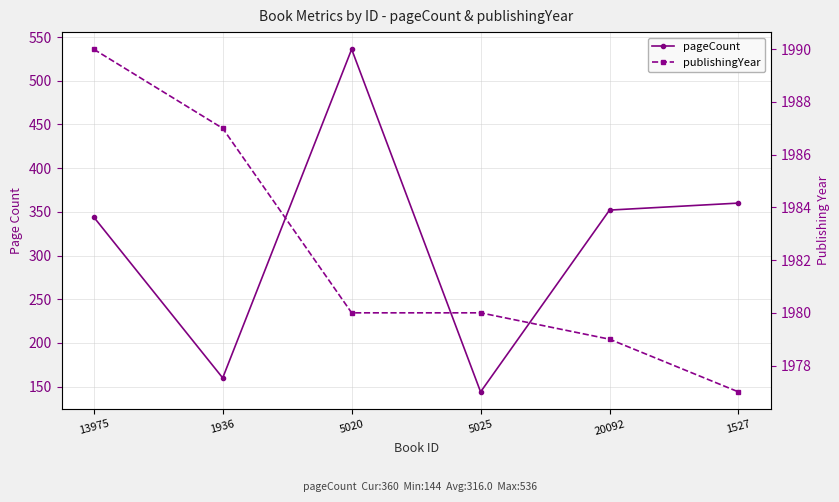

At which label is pageCount closest to 340?

13975